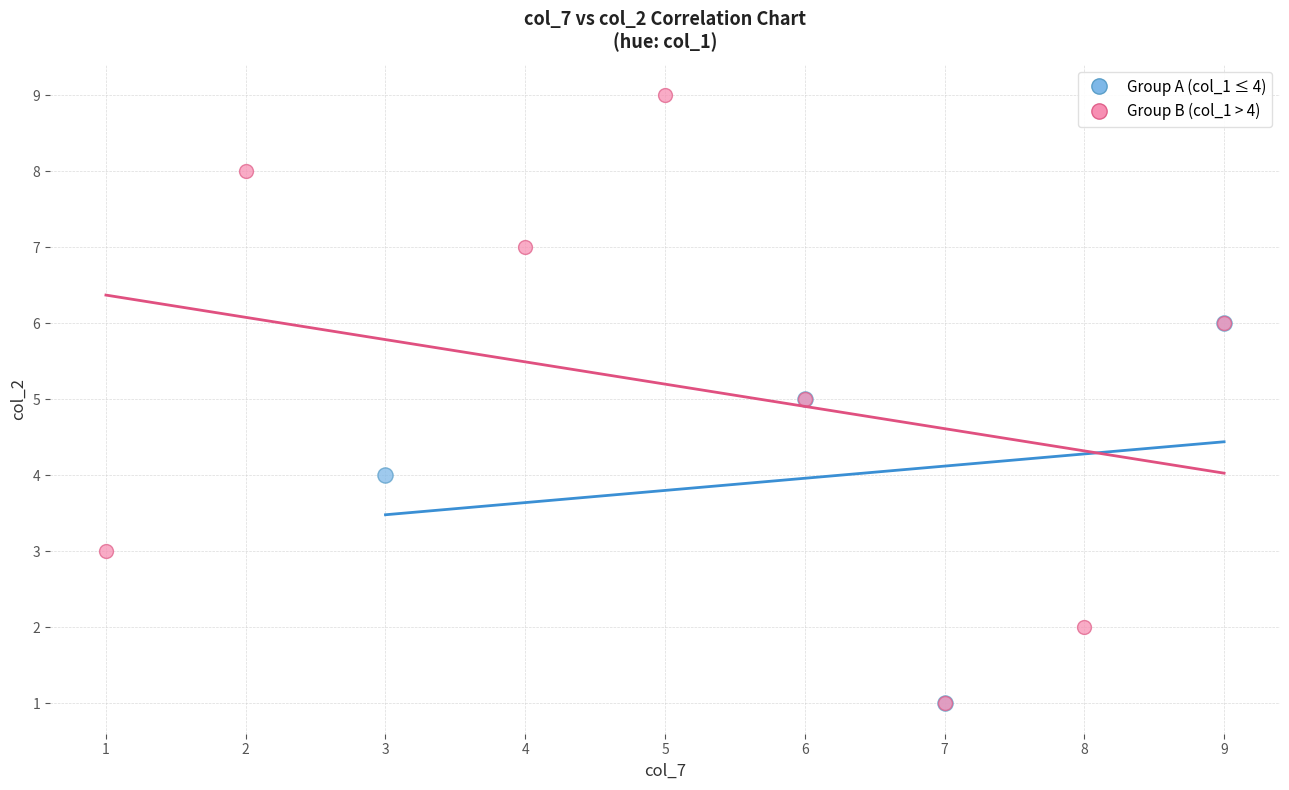

Which series has the largest Y range (max minus min)?

Group B (col_1 > 4)